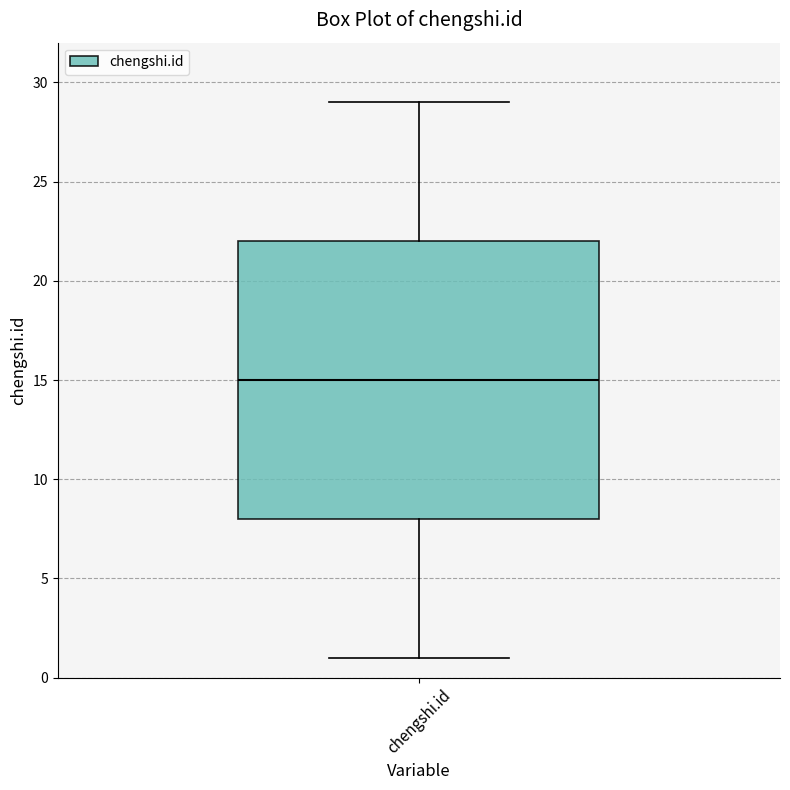

Read this box plot against the y-axis: the position of the median line, the range covered by the box, and the ends of both whiskers. The values are not printed on the chart, so give them approximately, as read against the axis.

median 15, box 8 to 22, whiskers 1 to 29